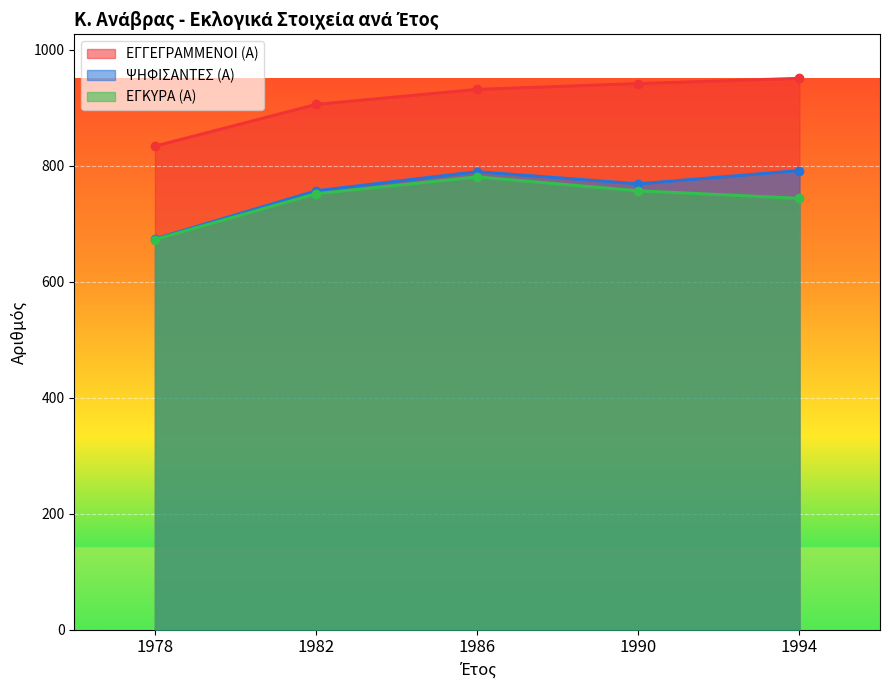

True or false: ΕΓΓΕΓΡΑΜΜΕΝΟΙ (Α) and ΕΓΚΥΡΑ (Α) cross at least once.

False